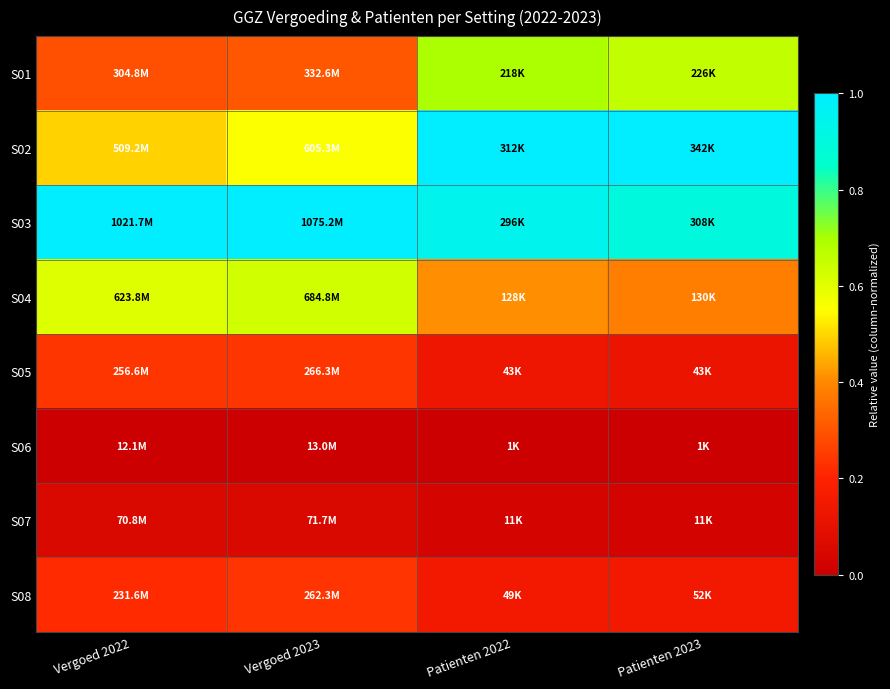

Reading right to left, what are all the values shown in this chart?

S01: Patienten 2023=0.7	Patienten 2022=0.7	Vergoed 2023=0.3	Vergoed 2022=0.3
S02: Patienten 2023=1.0	Patienten 2022=1.0	Vergoed 2023=0.6	Vergoed 2022=0.5
S03: Patienten 2023=0.9	Patienten 2022=0.9	Vergoed 2023=1.0	Vergoed 2022=1.0
S04: Patienten 2023=0.4	Patienten 2022=0.4	Vergoed 2023=0.6	Vergoed 2022=0.6
S05: Patienten 2023=0.1	Patienten 2022=0.1	Vergoed 2023=0.2	Vergoed 2022=0.2
S06: Patienten 2023=0.0	Patienten 2022=0.0	Vergoed 2023=0.0	Vergoed 2022=0.0
S07: Patienten 2023=0.0	Patienten 2022=0.0	Vergoed 2023=0.1	Vergoed 2022=0.1
S08: Patienten 2023=0.1	Patienten 2022=0.2	Vergoed 2023=0.2	Vergoed 2022=0.2